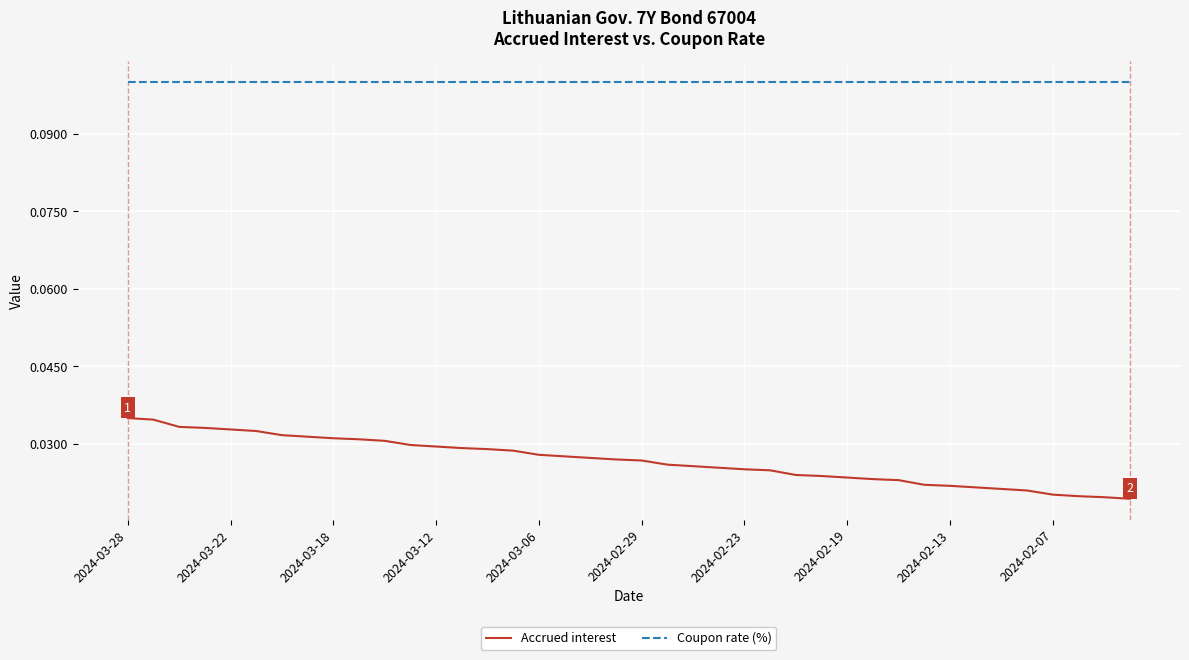

True or false: Accrued interest and Coupon rate (%) cross at least once.

False